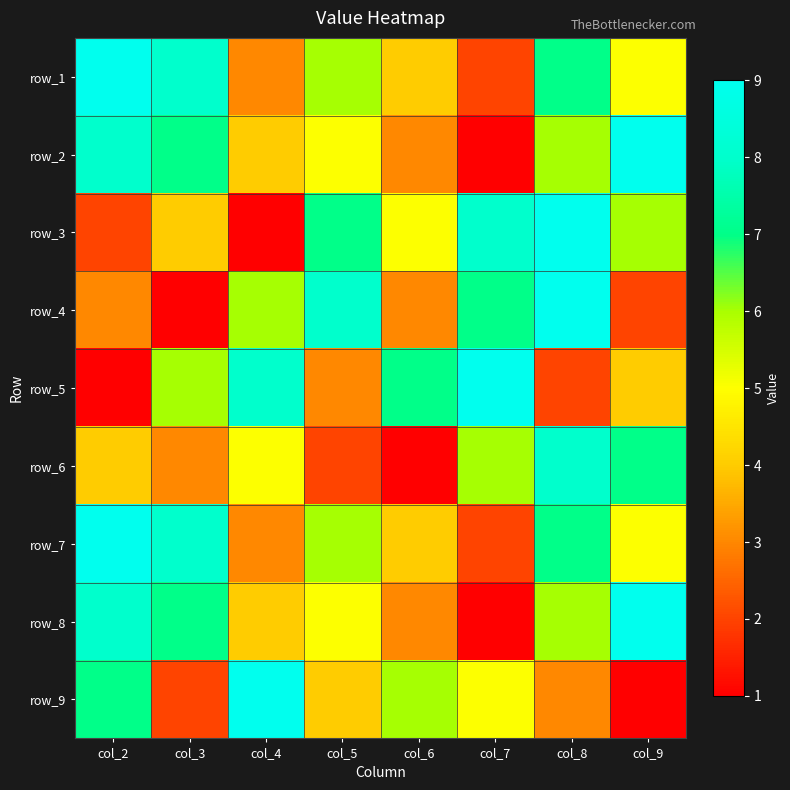

Count the number of data series in this chart.

9